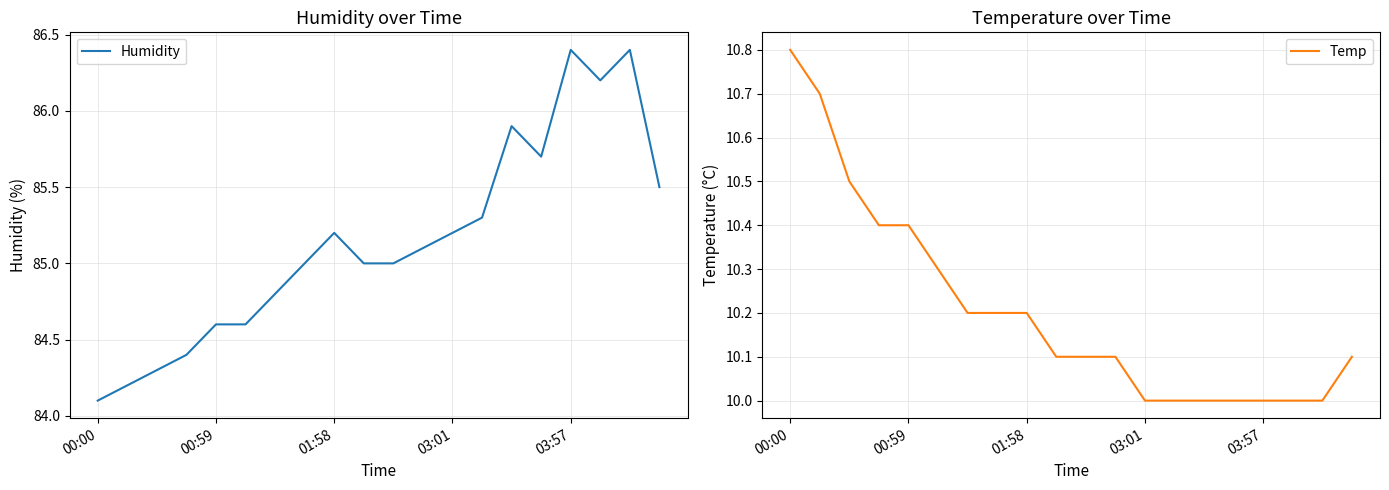

What is the minimum value for Humidity?

84.1